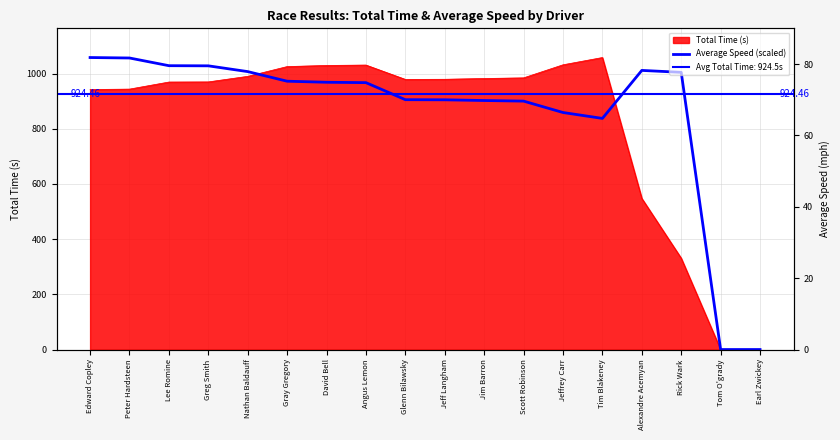

Reading right to left, transcribe all the data shown in this chart.

Earl Zwickey=0.0	Tom O'grady=0.0	Rick Wark=1004.3	Alexandre Acemyan=1011.3	Tim Blakeney=837.4	Jeffrey Carr=858.8	Scott Robinson=900.0	Jim Barron=902.2	Jeff Langham=904.8	Glenn Bilawsky=905.2	Angus Lemon=967.0	David Bell=968.3	Gray Gregory=972.2	Nathan Baldauff=1007.0	Greg Smith=1027.9	Lee Romine=1028.4	Peter Hardsteen=1056.3	Edward Copley=1058.0